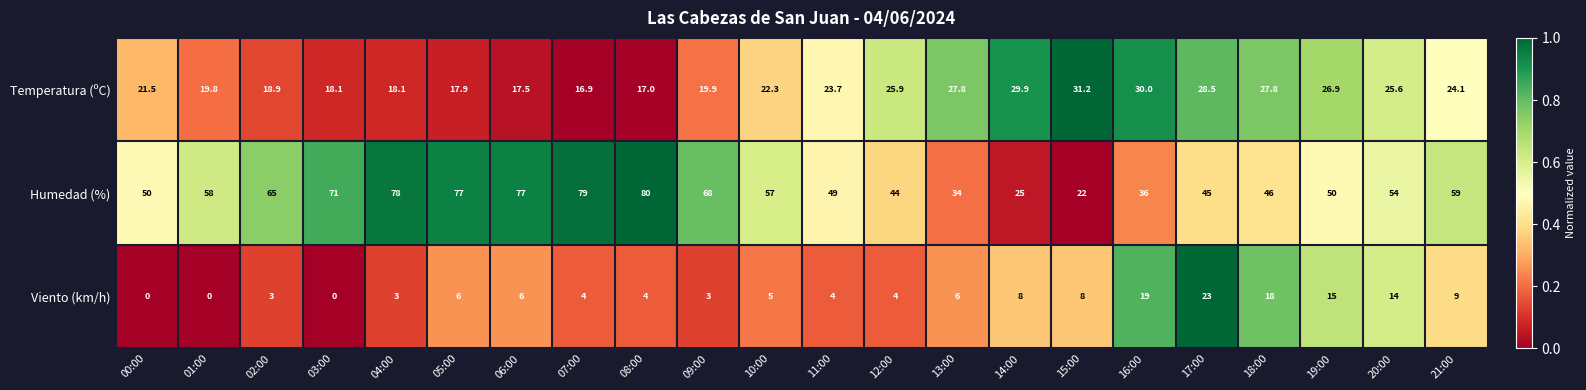

What is the sum of the Temperatura (ºC) values at 03:00 and 09:00?

38.0